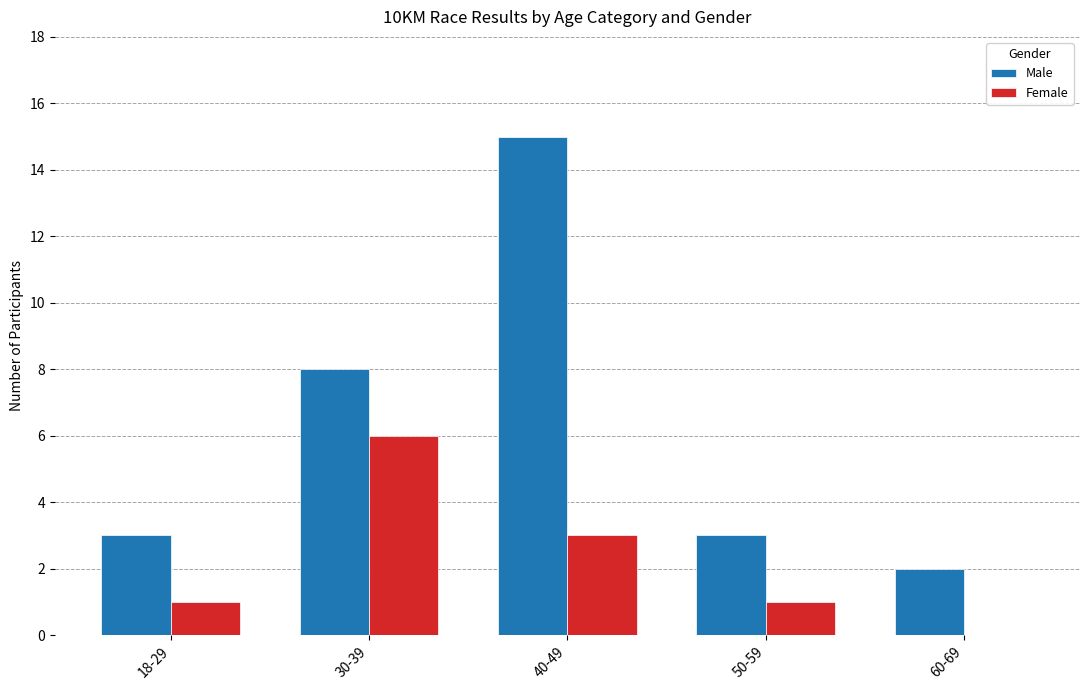

What is the sum of all Female values?

11